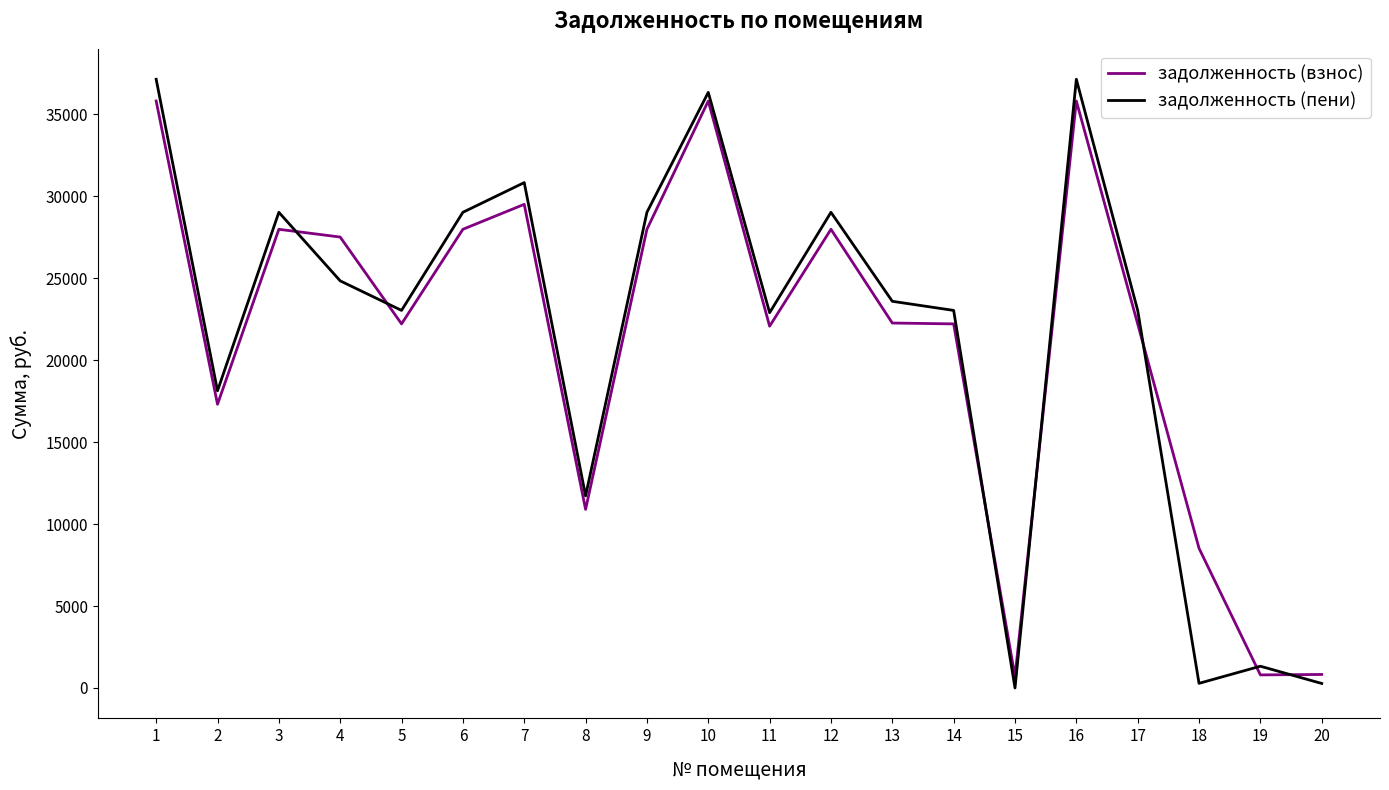

Is the value of задолженность (пени) at 19 greater than the value of задолженность (взнос) at 1?

No